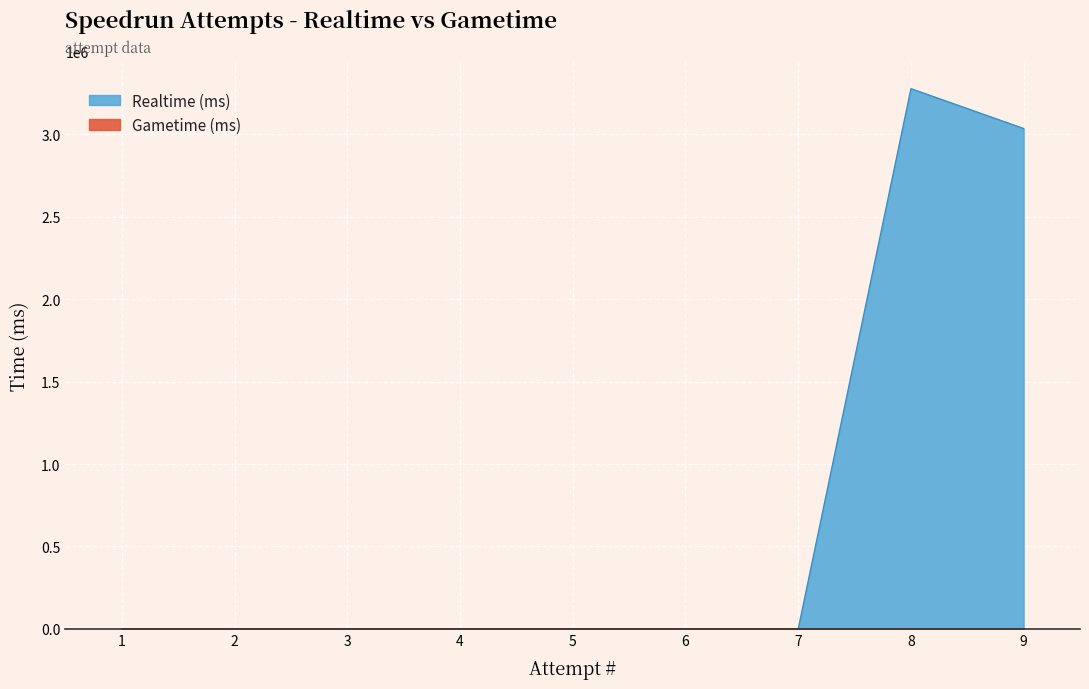

True or false: Realtime (ms) has a value of 1572301 at 7.

False